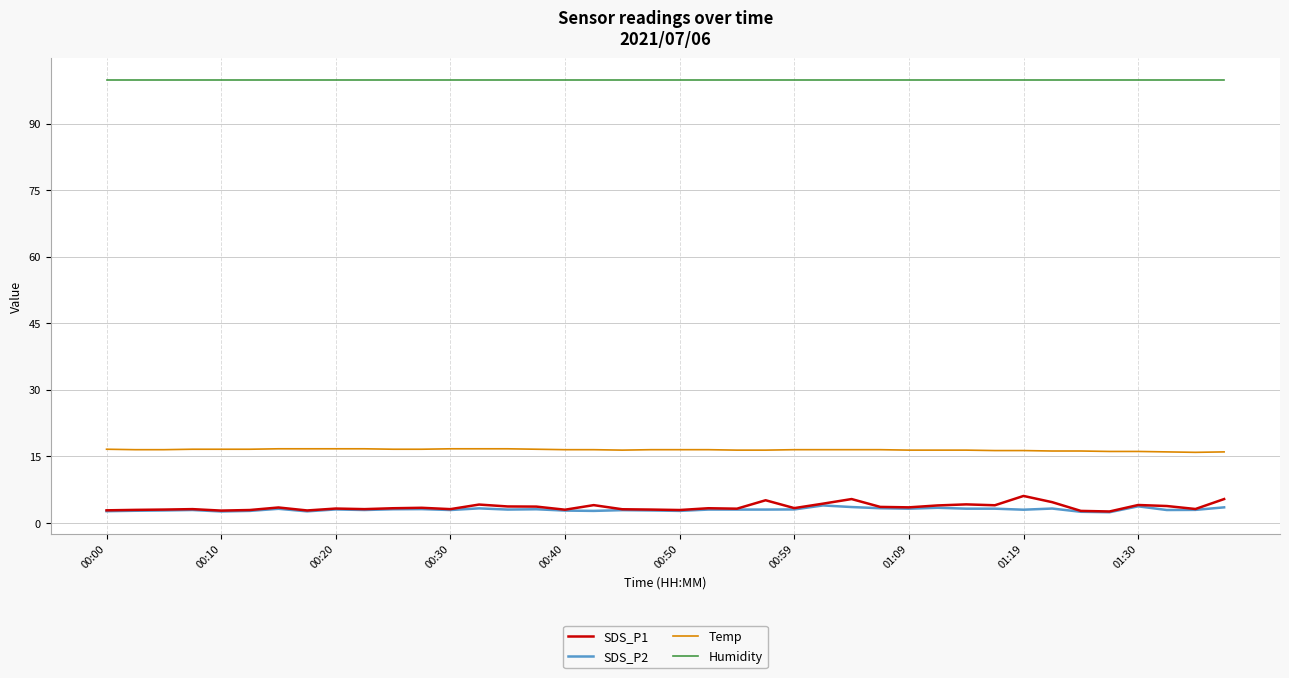

Rank the series by their maximum value, from lowest to highest.

SDS_P2, SDS_P1, Temp, Humidity